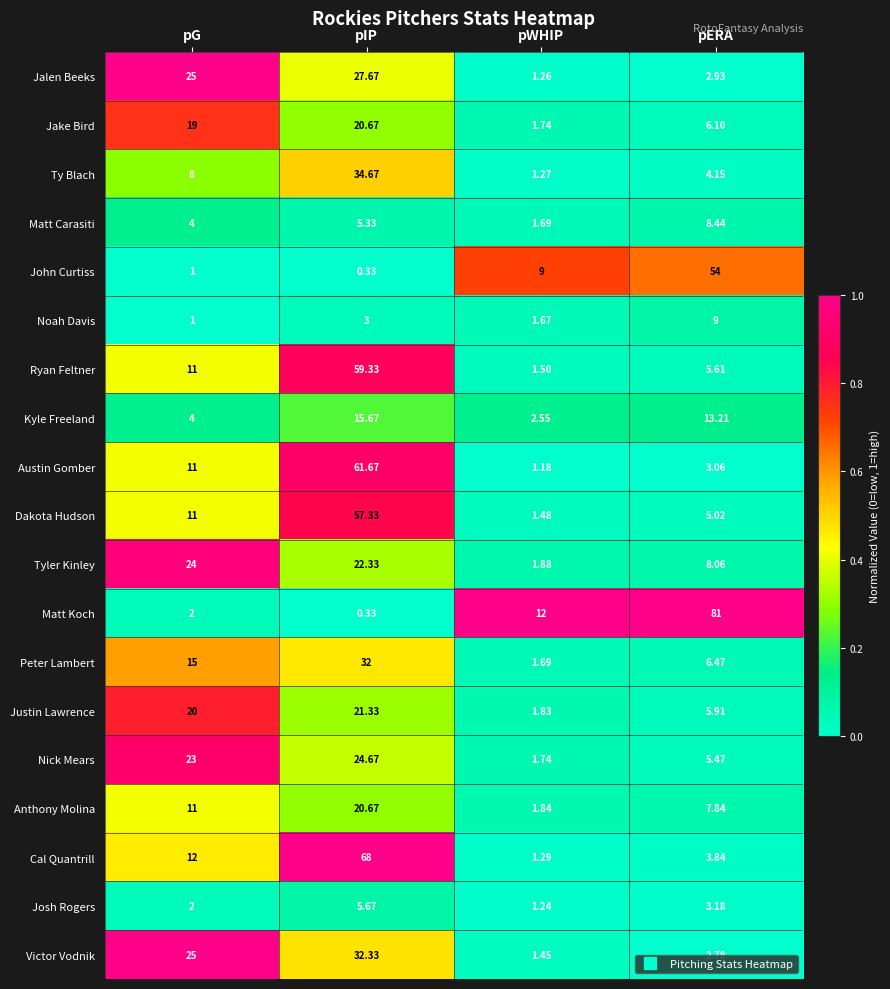

Where is Josh Rogers nearest to the value 3?

pERA